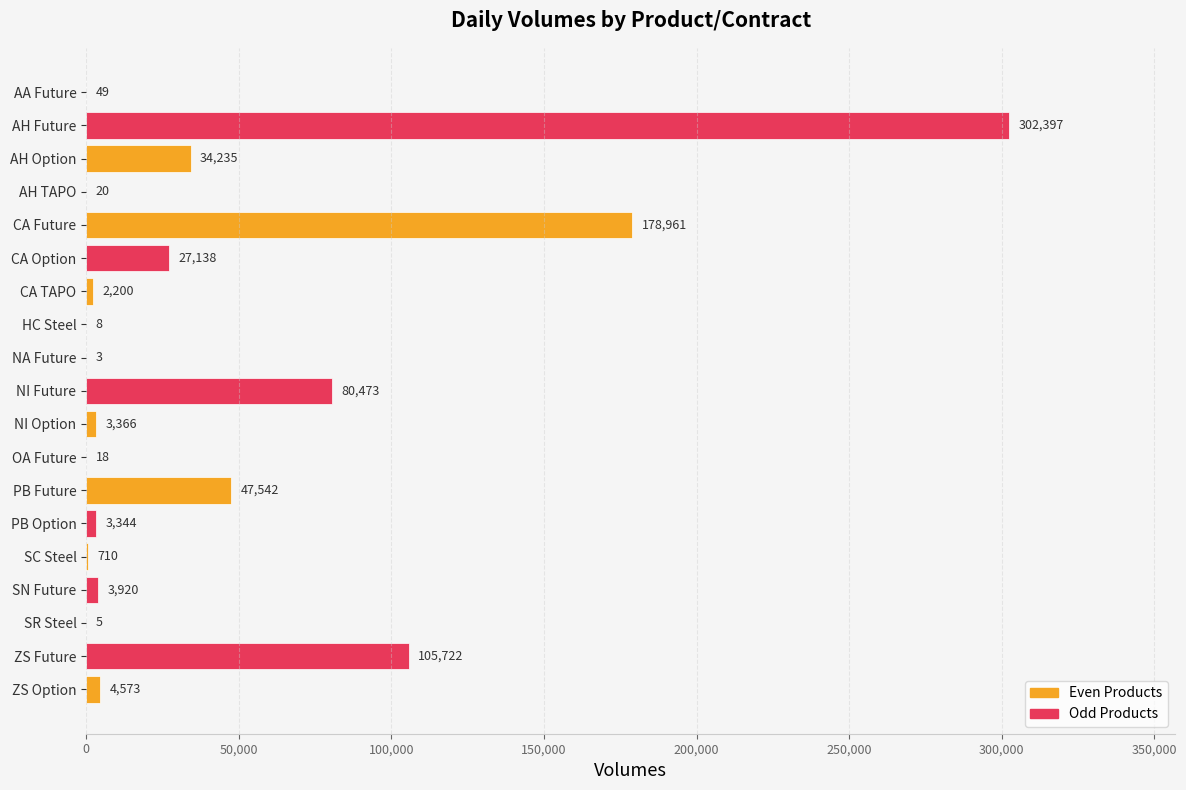

What is the ratio of the value at AH Future to the value at NI Future?

3.8